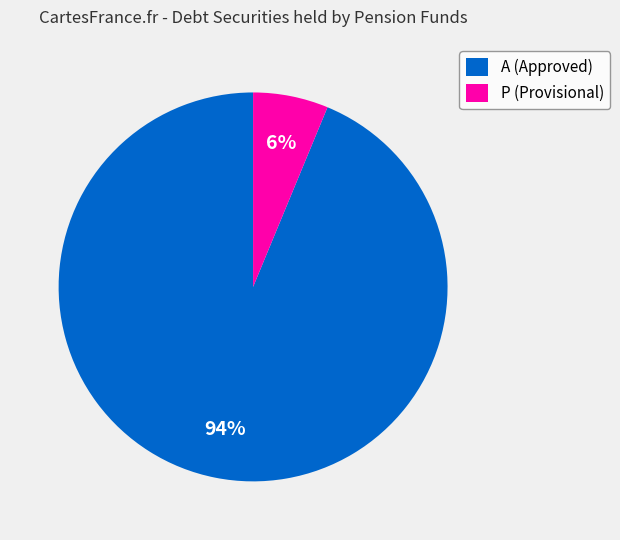

How many slices are in this pie chart?

2